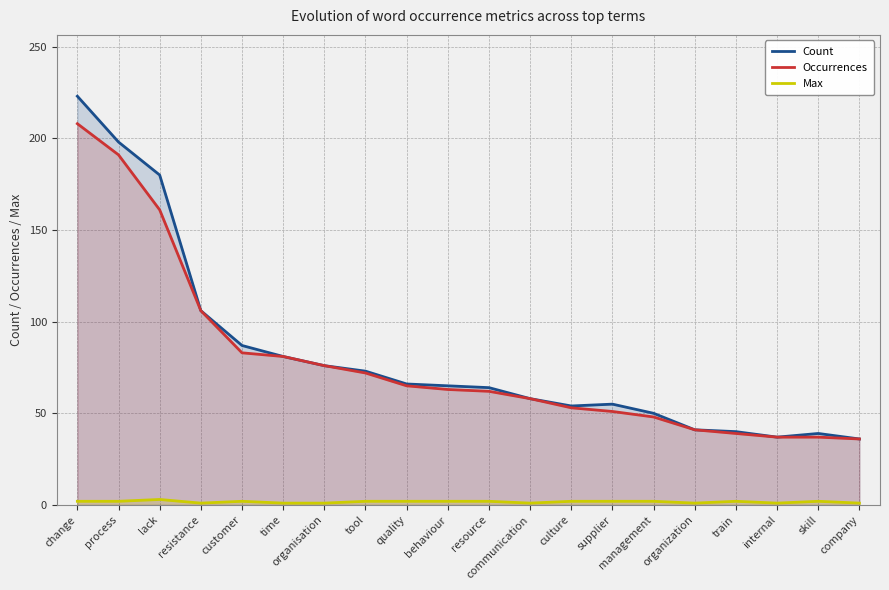

True or false: Count and Occurrences cross at least once.

False